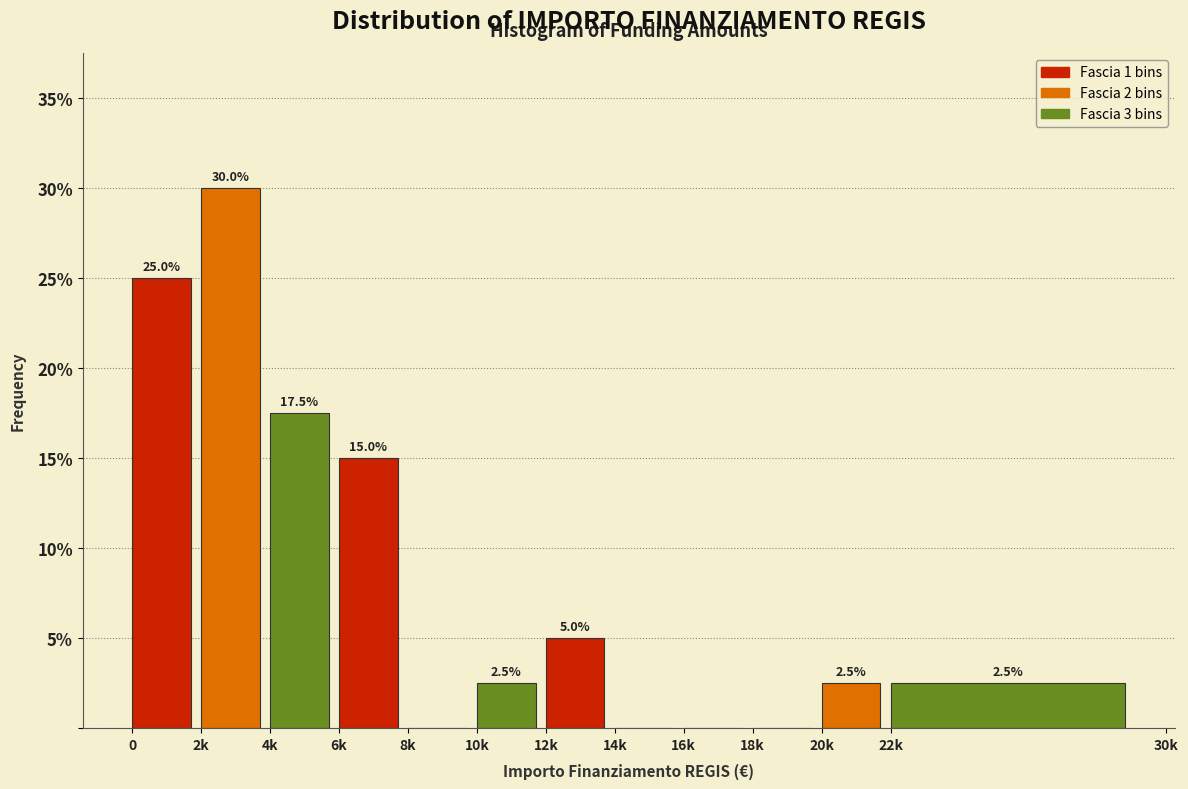

Reading left to right, transcribe all the data shown in this chart.

0=25.0	2k=30.0	4k=17.5	6k=15.0	8k=0.0	10k=2.5	12k=5.0	14k=0.0	16k=0.0	18k=0.0	20k=2.5	22k=2.5